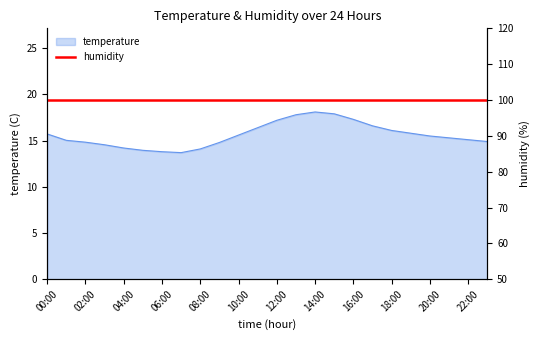

Reading left to right, what are all the values shown in this chart?

15.7	15.0	14.8	14.6	14.2	13.9	13.8	13.7	14.1	14.8	15.6	16.4	17.2	17.8	18.1	17.9	17.3	16.6	16.1	15.8	15.5	15.3	15.1	14.9